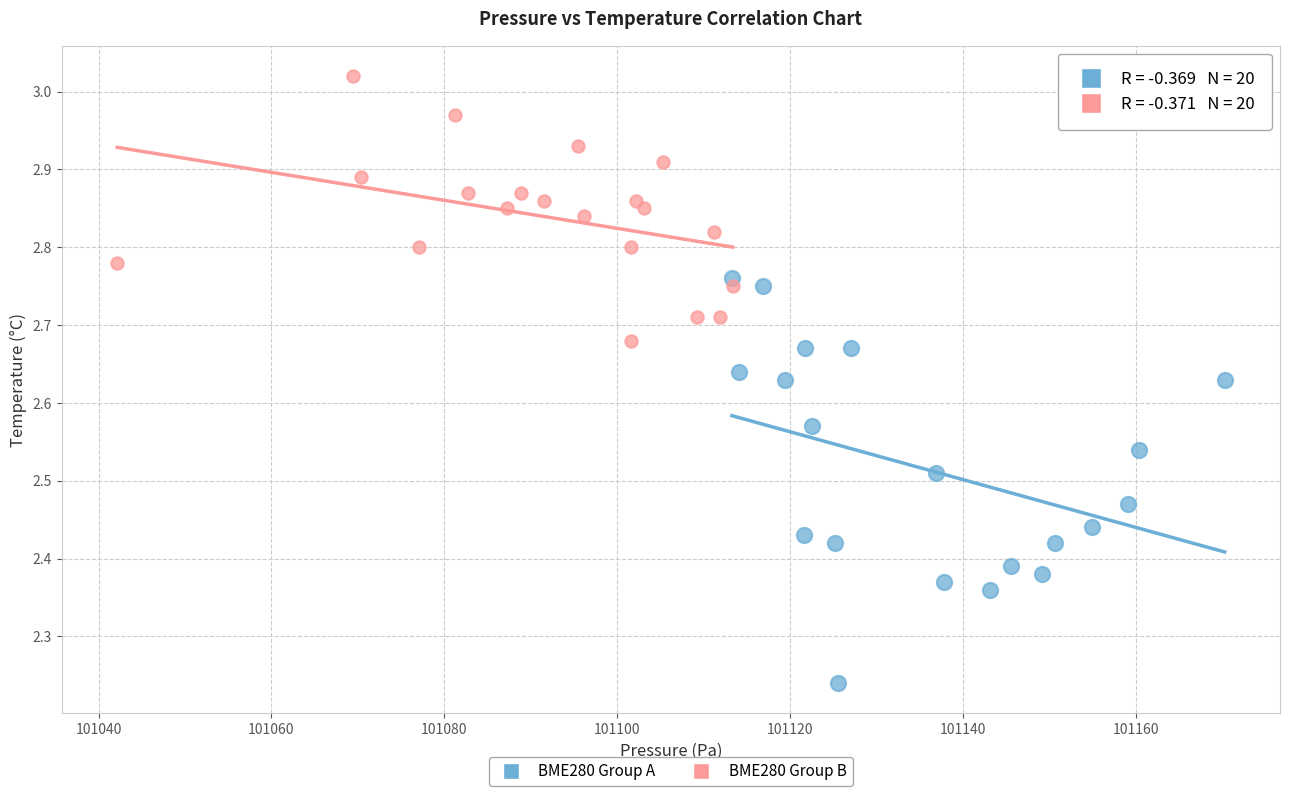

Which series contains the highest Y value?

BME280 Group B